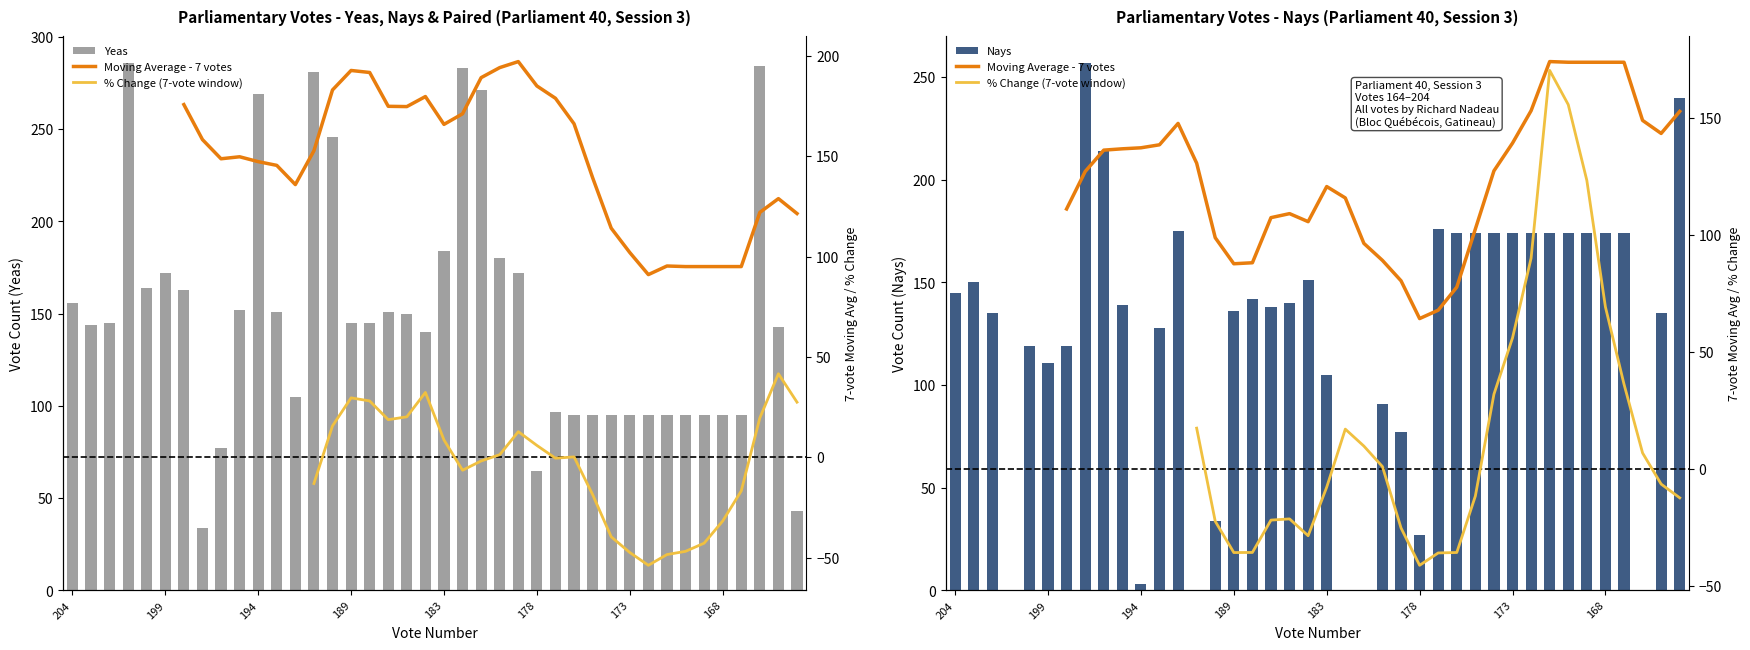

Between 28 and 204, which is larger?

204